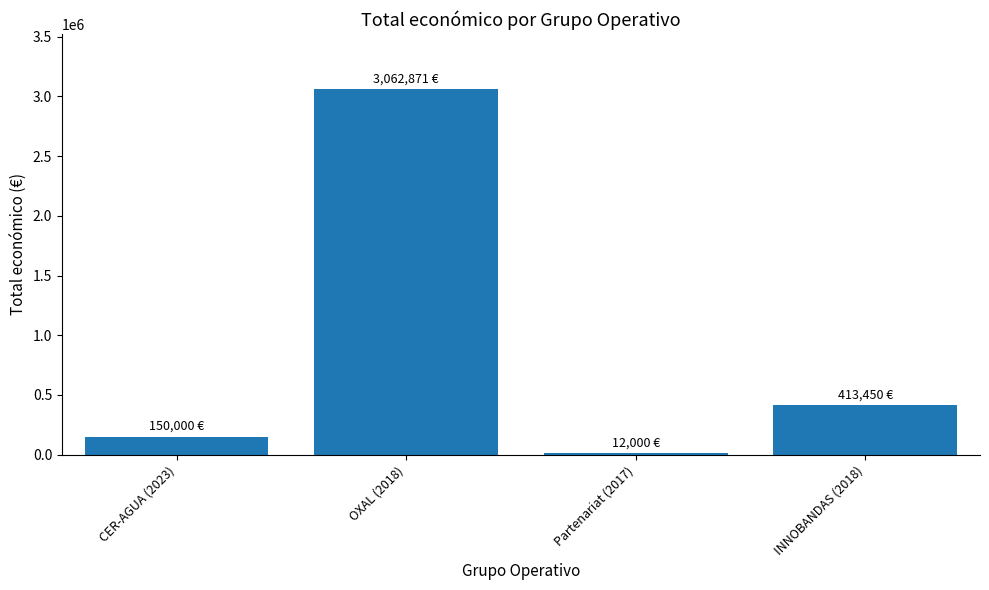

Are the bars horizontal?

No